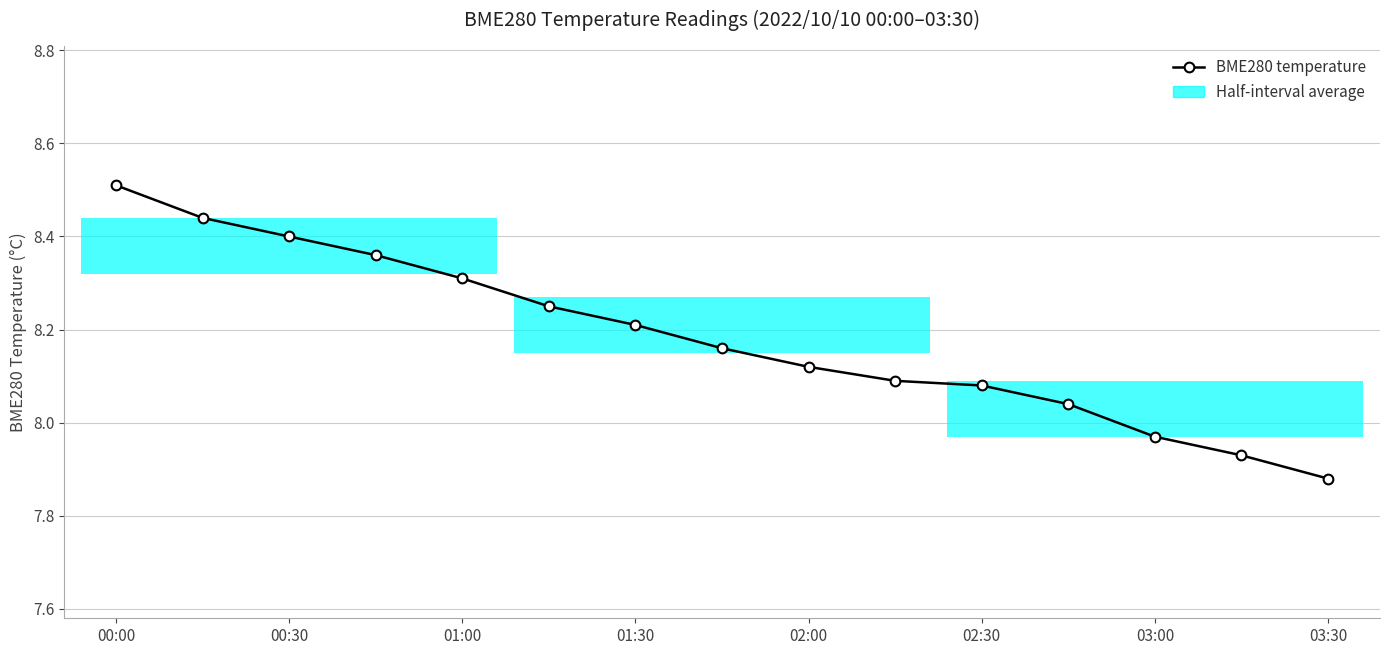

What is the ratio of the value at 03:00 to the value at 02:00?

1.0